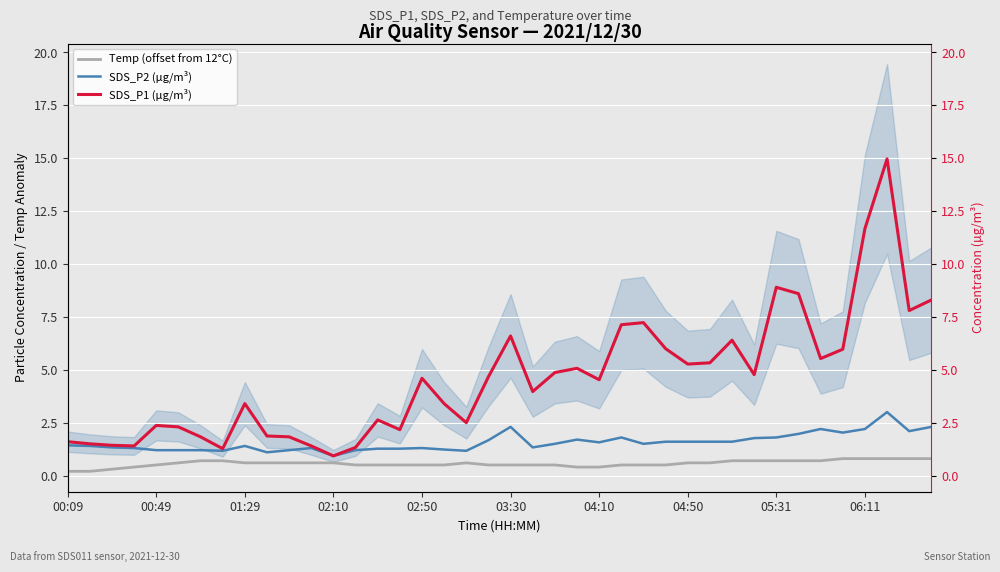

Between 20 and 39, which series saw the biggest shift?

SDS_P1 (µg/m³)